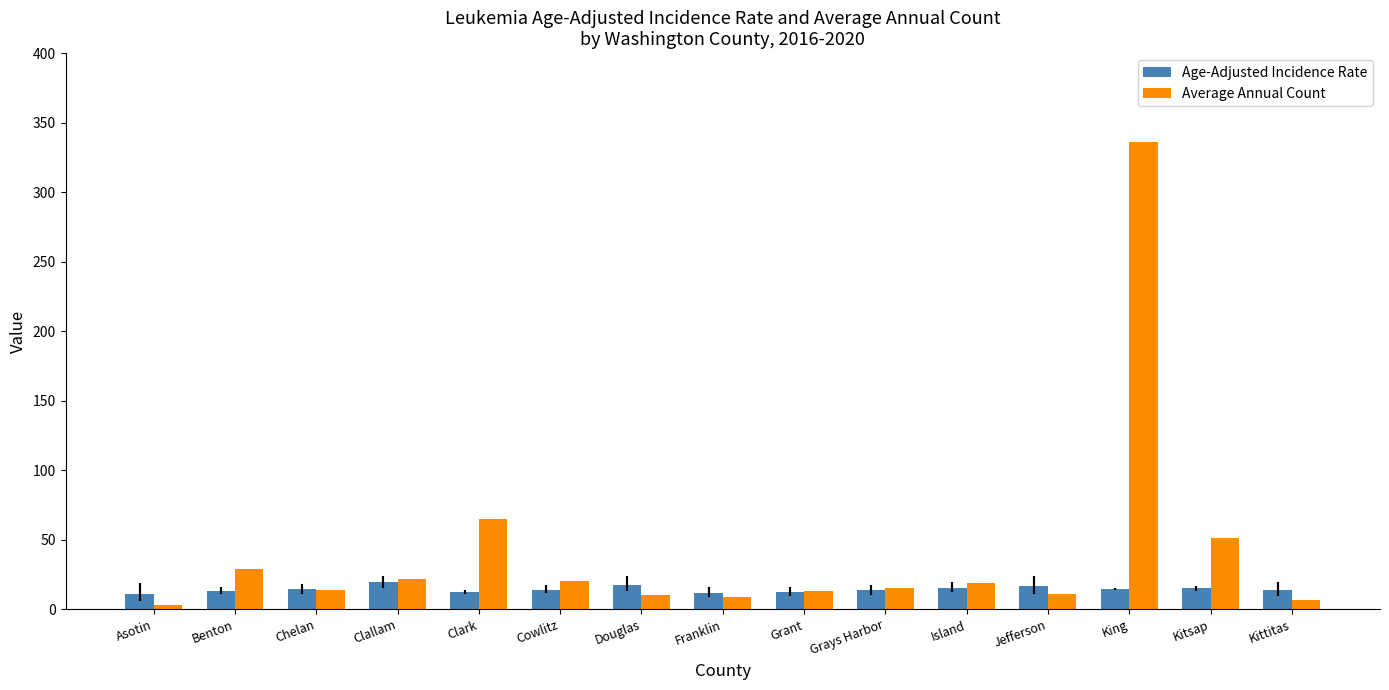

What is the total value across all series at Clallam?

41.4